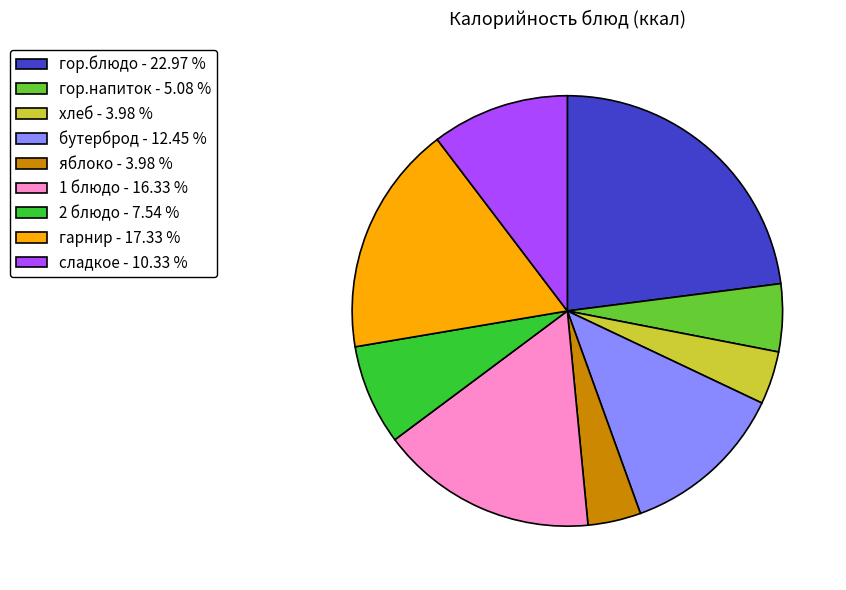

What is the ratio of the value at гор.напиток - 5.08 % to the value at яблоко - 3.98 %?

1.3